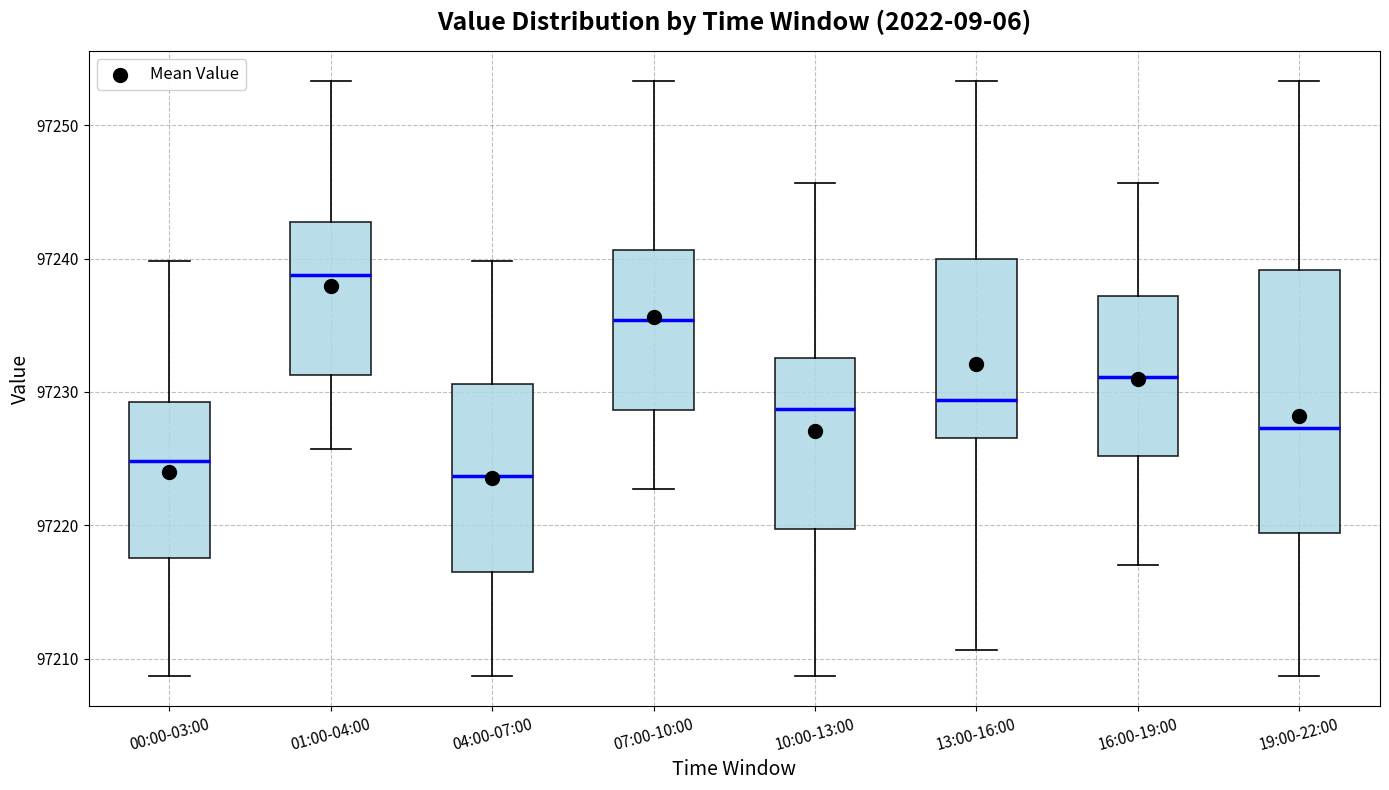

Reading left to right, transcribe this box plot: for each box, give where its median line is, the range the box spans, and where its two whiskers end, as read against the y-axis. The values are not printed on the chart, so give them approximately, as read against the axis.

00:00-03:00: median 97225, box 97218 to 97229, whiskers 97209 to 97240
01:00-04:00: median 97239, box 97231 to 97243, whiskers 97226 to 97253
04:00-07:00: median 97224, box 97217 to 97231, whiskers 97209 to 97240
07:00-10:00: median 97235, box 97229 to 97241, whiskers 97223 to 97253
10:00-13:00: median 97229, box 97220 to 97233, whiskers 97209 to 97246
13:00-16:00: median 97229, box 97227 to 97240, whiskers 97211 to 97253
16:00-19:00: median 97231, box 97225 to 97237, whiskers 97217 to 97246
19:00-22:00: median 97227, box 97219 to 97239, whiskers 97209 to 97253